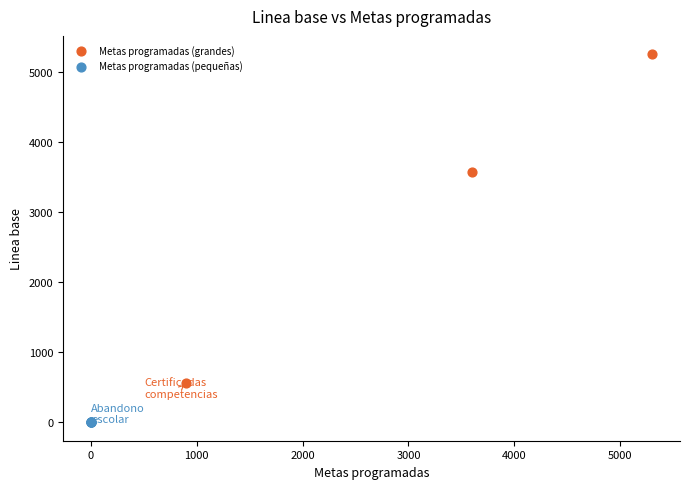

Which series reaches the minimum Y coordinate?

Metas programadas (pequeñas)